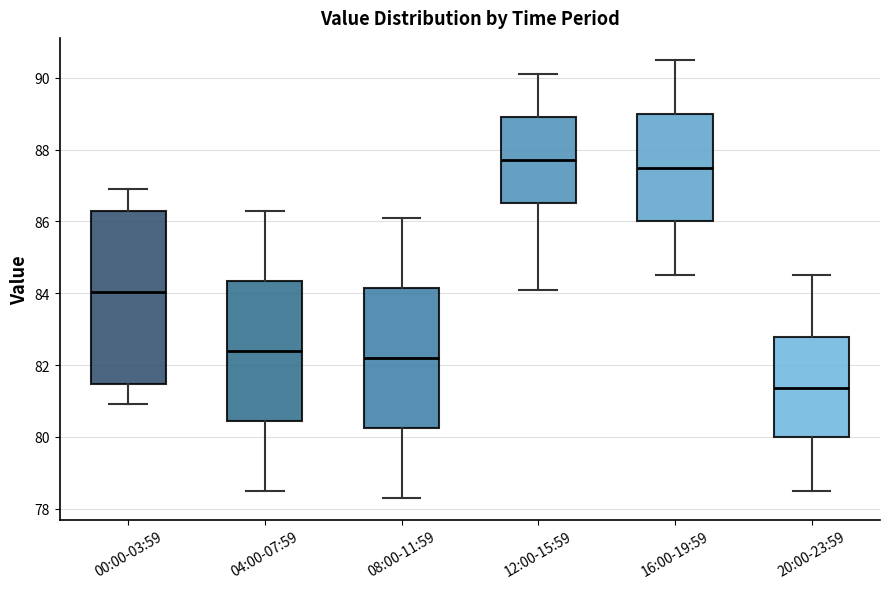

Reading left to right, read every box against the y-axis: the position of its median line, the range the box covers, and the ends of its whiskers. The values are not printed on the chart, so give them approximately, as read against the axis.

00:00-03:59: median 84.0, box 81.4 to 86.2, whiskers 81.0 to 87.0
04:00-07:59: median 82.4, box 80.4 to 84.4, whiskers 78.6 to 86.4
08:00-11:59: median 82.2, box 80.2 to 84.2, whiskers 78.4 to 86.2
12:00-15:59: median 87.8, box 86.6 to 89.0, whiskers 84.2 to 90.2
16:00-19:59: median 87.6, box 86.0 to 89.0, whiskers 84.6 to 90.6
20:00-23:59: median 81.4, box 80.0 to 82.8, whiskers 78.6 to 84.6